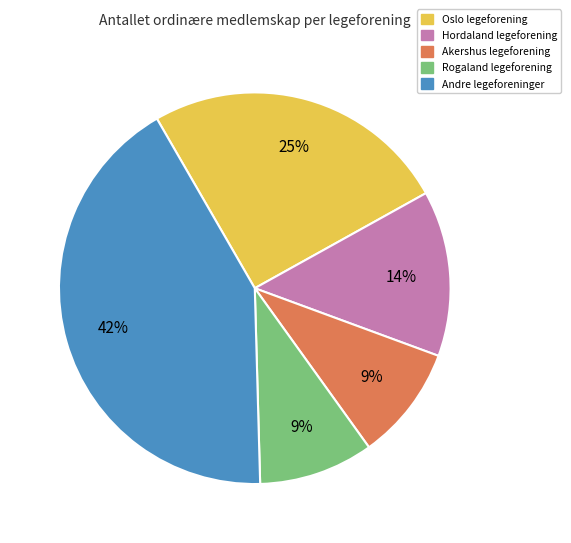

To the nearest percent, what is the difference between the largest and smallest slice percentages?

33%